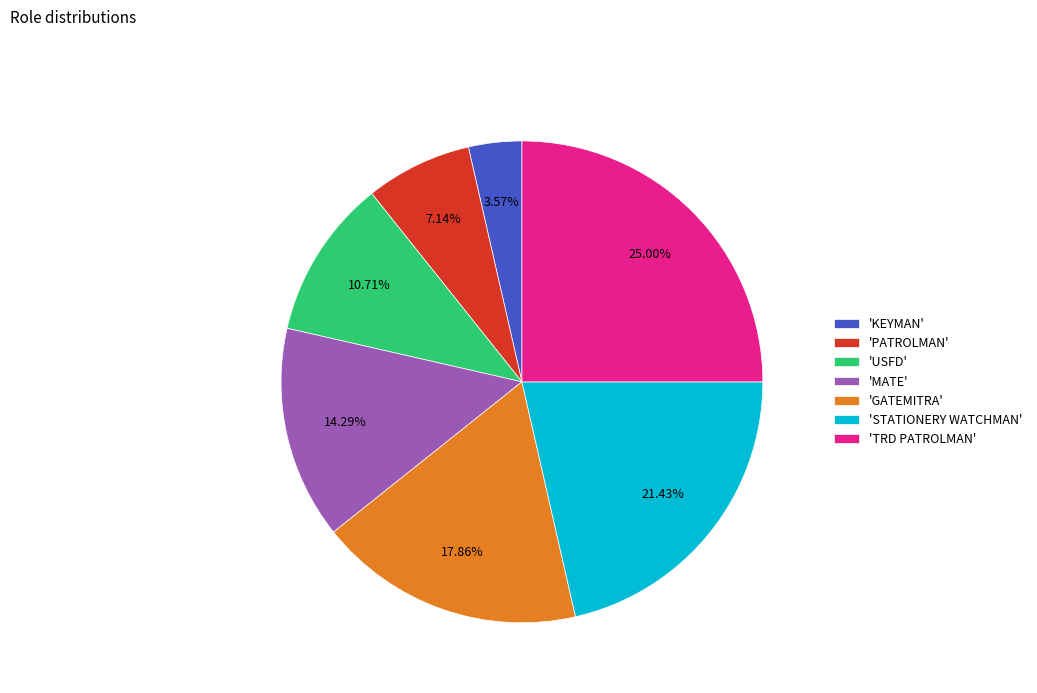

Combined, do 'GATEMITRA' and 'TRD PATROLMAN' account for over 50%?

No